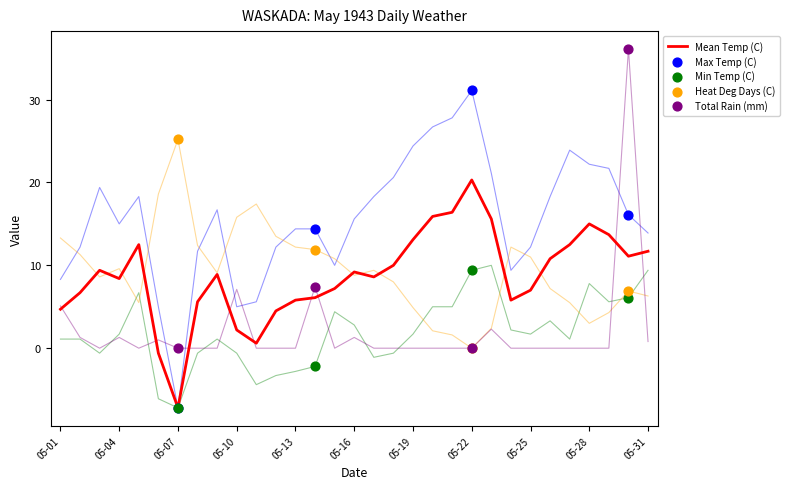

Which series reaches the maximum Y coordinate?

Total Rain (mm)